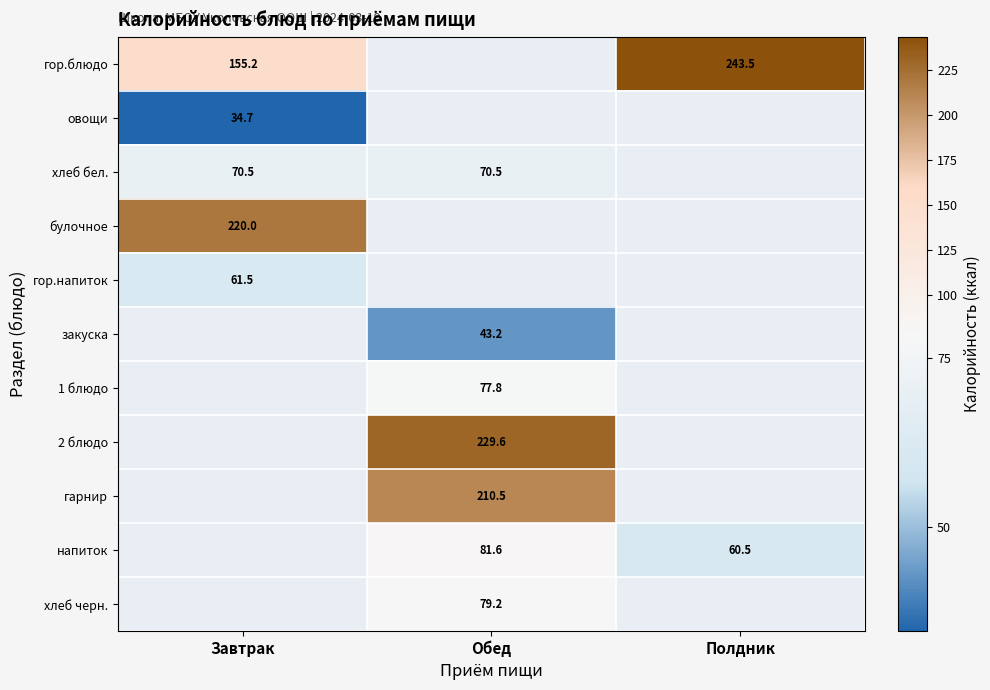

Which series has the largest range (max minus min)?

гор.блюдо